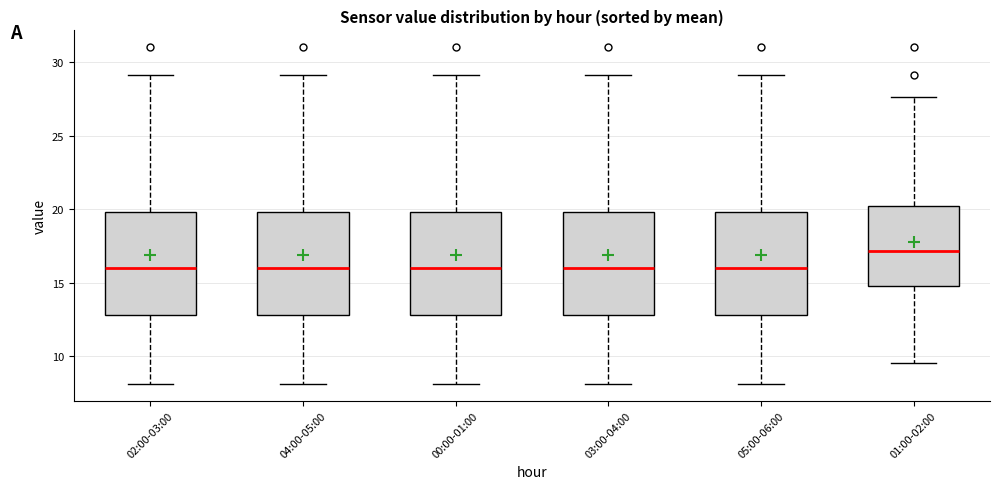

Where is the lower edge of the box for 03:00-04:00 on the y-axis? The values are not printed on the chart, so give them approximately, as read against the axis.

13.0